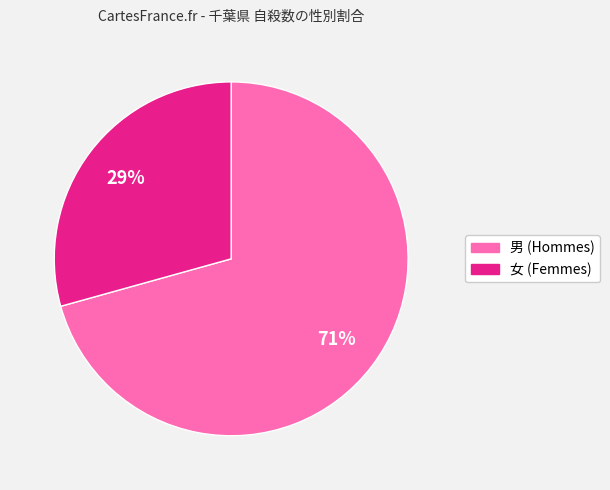

To the nearest percent, what is the average slice percentage?

50%